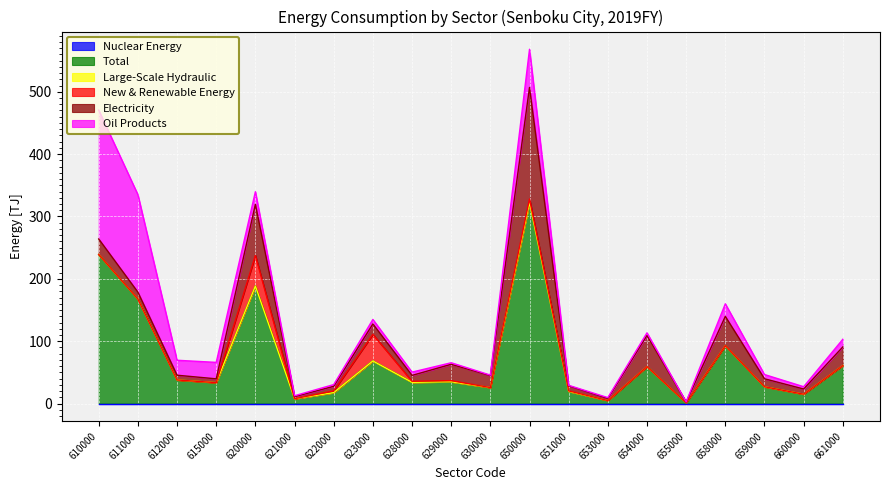

What are all the series names shown in the legend?

Nuclear Energy, Total, Large-Scale Hydraulic, New & Renewable Energy, Electricity, Oil Products